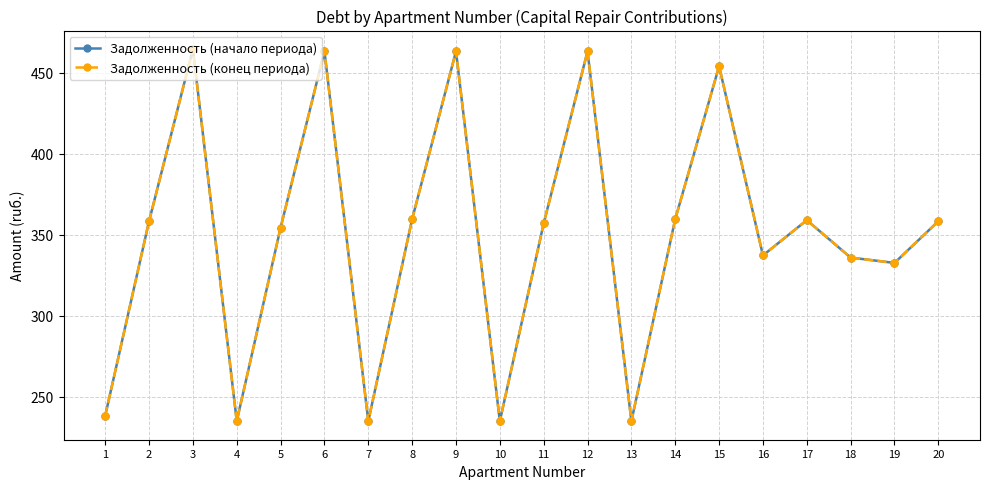

Reading right to left, transcribe all the data shown in this chart.

Задолженность (начало периода): 358.4	332.6	335.9	359.0	337.3	454.1	359.7	235.0	463.3	357.1	235.0	463.3	359.7	235.0	463.3	354.4	235.0	464.6	358.4	238.3
Задолженность (конец периода): 358.4	332.6	335.9	359.0	337.3	454.1	359.7	235.0	463.3	357.1	235.0	463.3	359.7	235.0	463.3	354.4	235.0	464.6	358.4	238.3